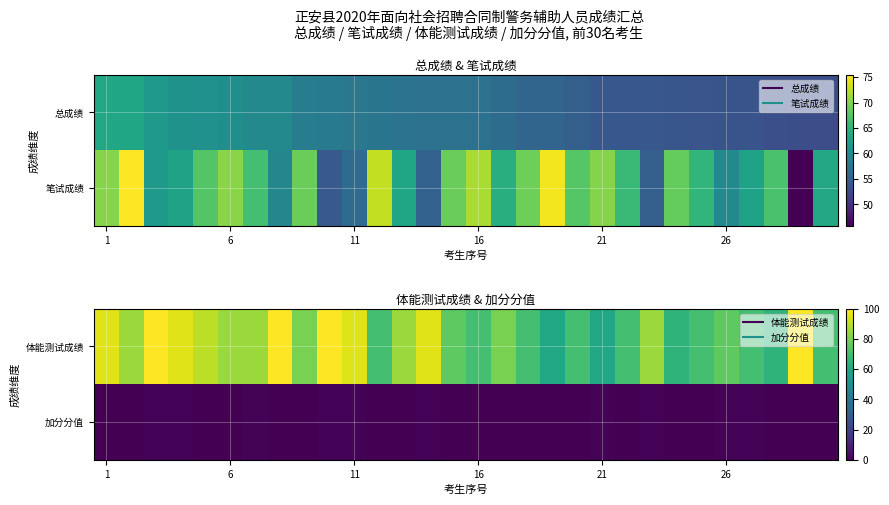

How many data points does each series have?

30